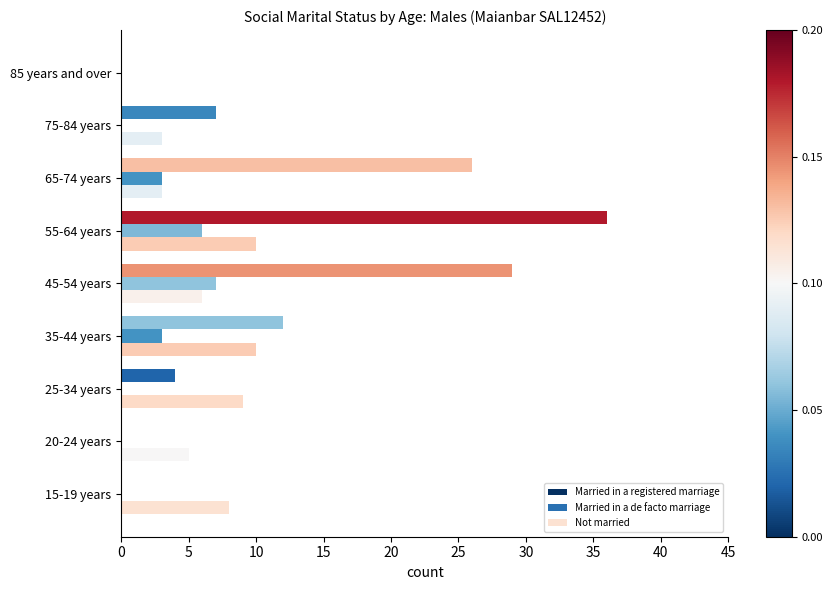

What is the maximum value shown in the chart?

36